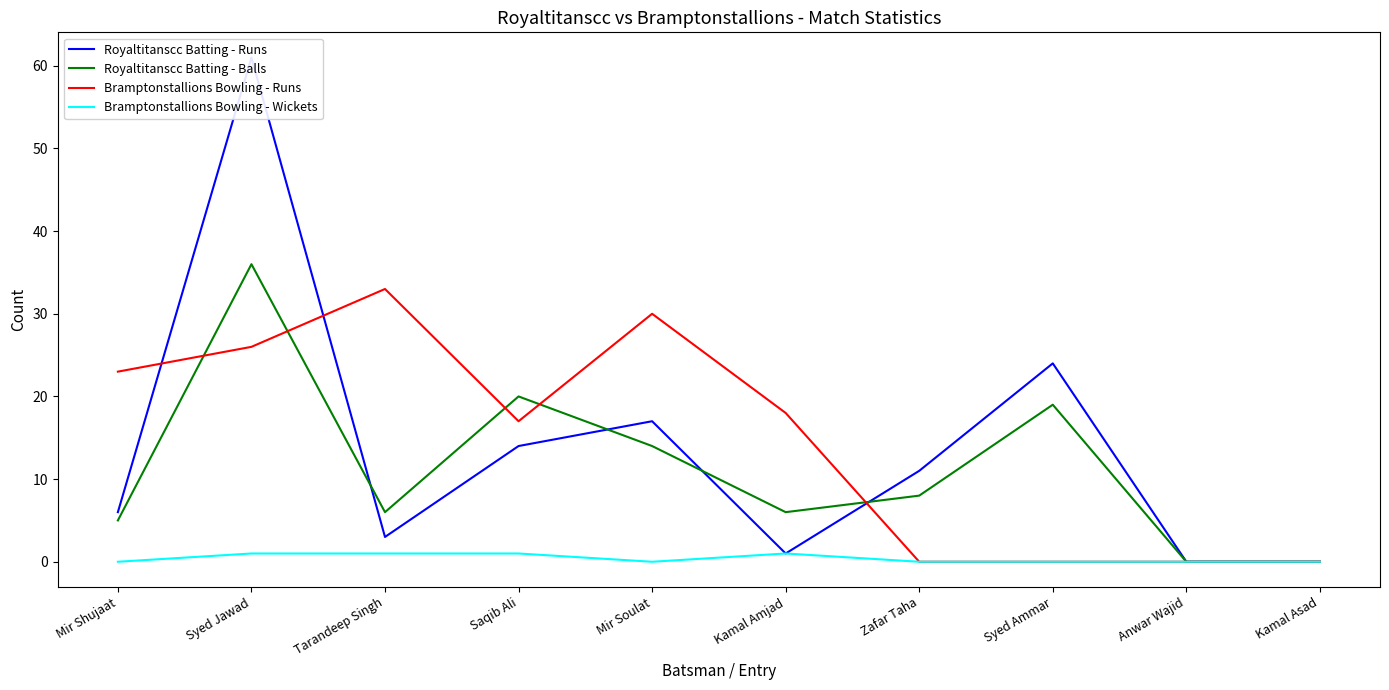

True or false: Bramptonstallions Bowling - Wickets and Royaltitanscc Batting - Runs cross at least once.

False